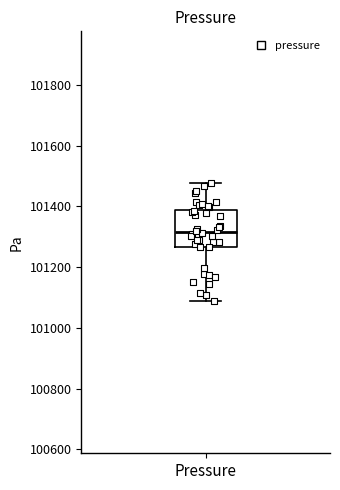

Where does the upper whisker of the box for Pressure end on the y-axis? The values are not printed on the chart, so give them approximately, as read against the axis.

101480